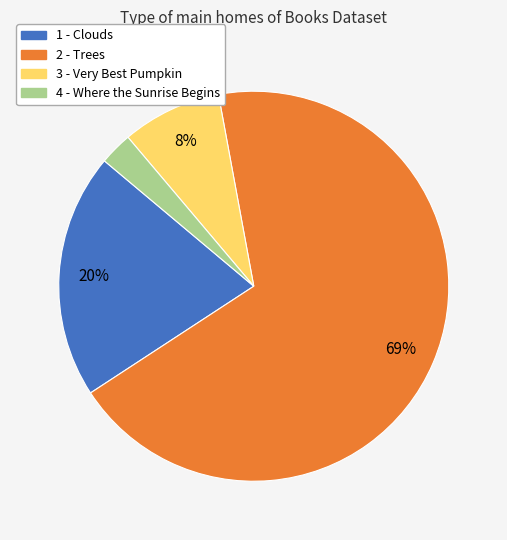

Does any single category account for the majority?

Yes